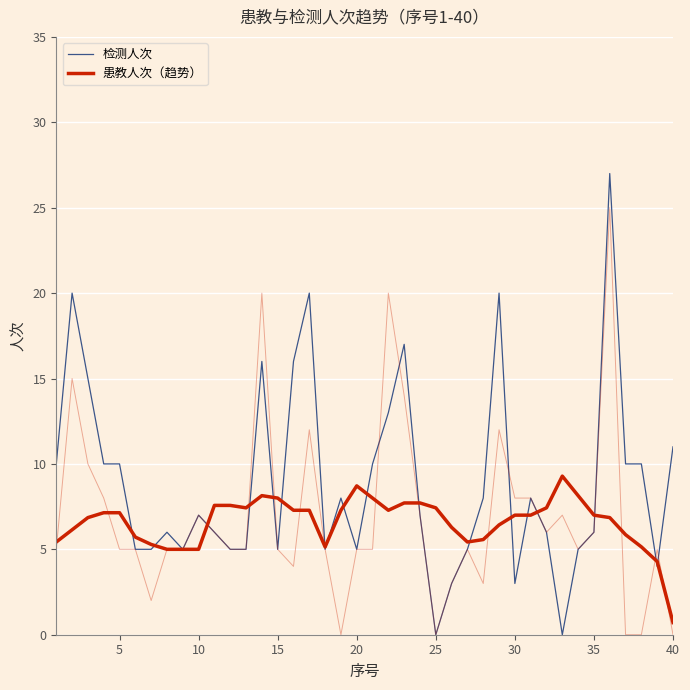

Count the number of data series in this chart.

2